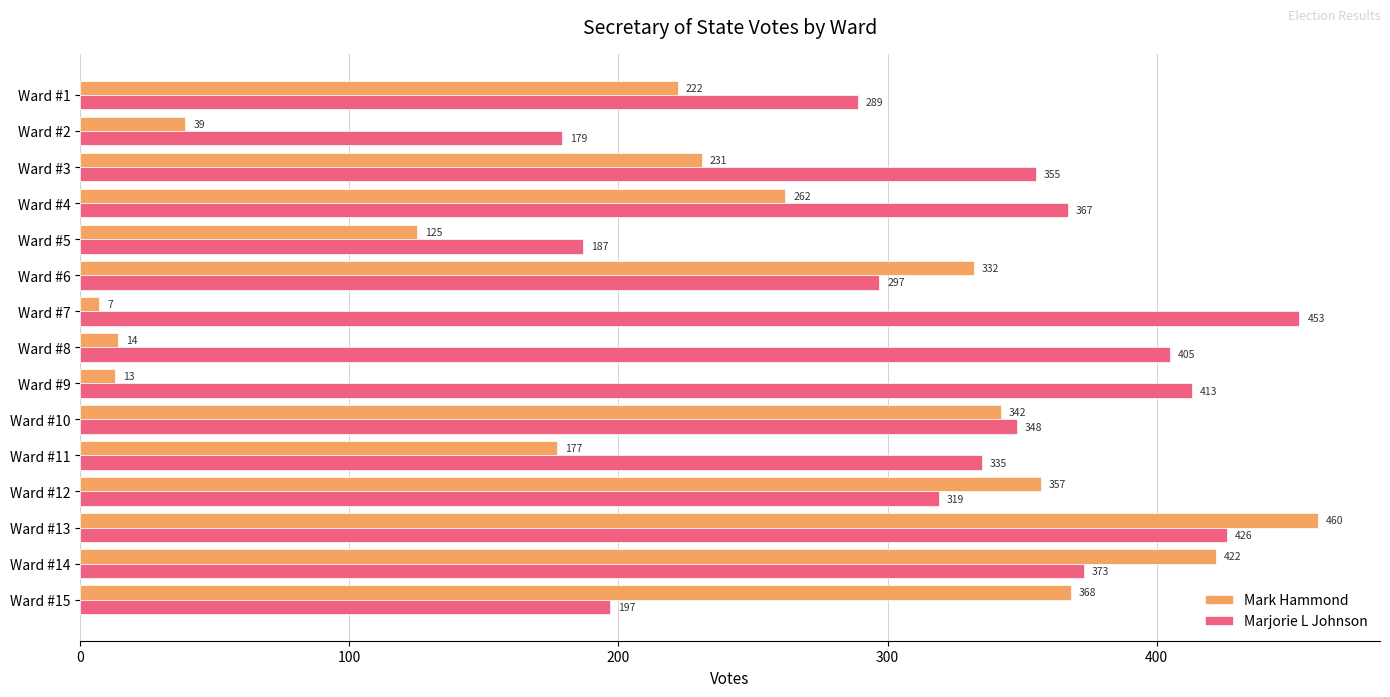

Which series has the largest total across all categories?

Marjorie L Johnson